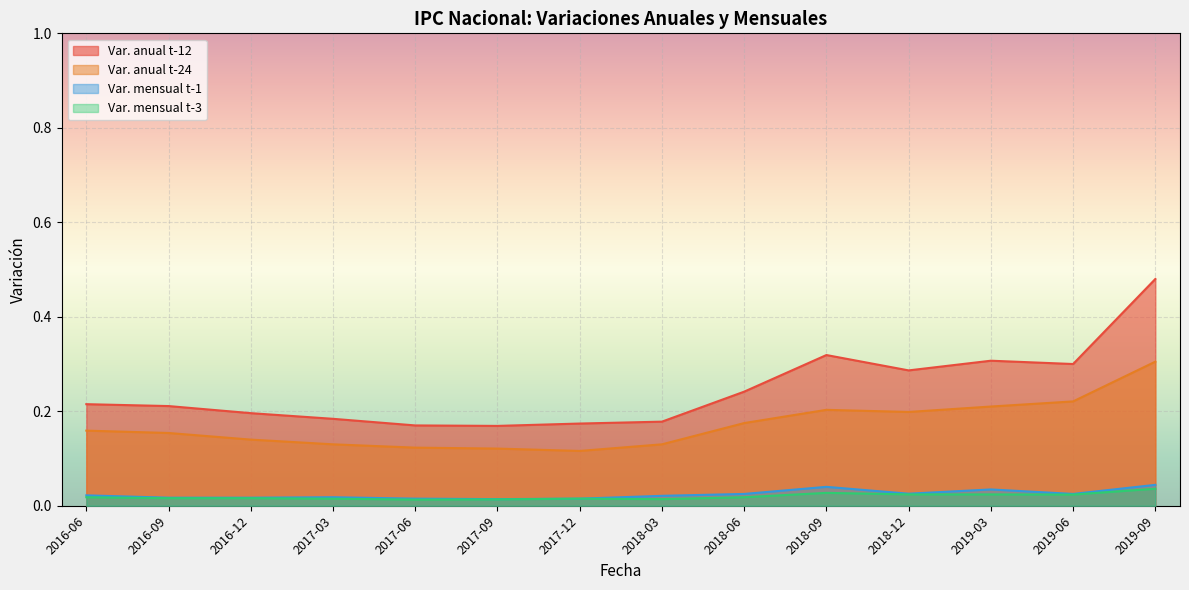

What are all the series names shown in the legend?

Var. anual t-12, Var. anual t-24, Var. mensual t-1, Var. mensual t-3